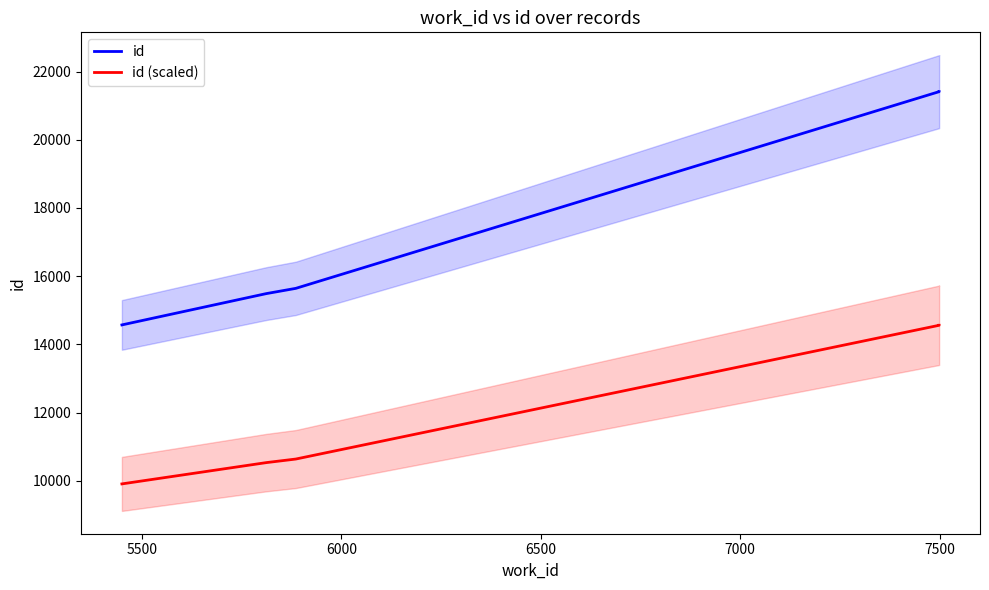

List the series in order of their overall mean, lowest first.

id (scaled), id